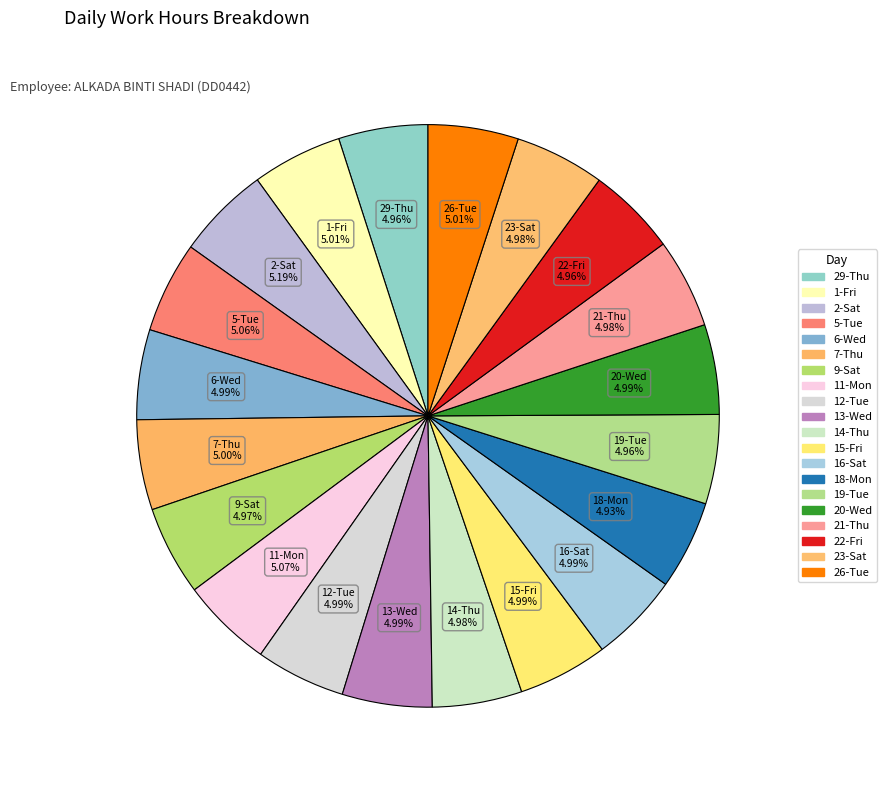

Count the number of slices in the pie.

20